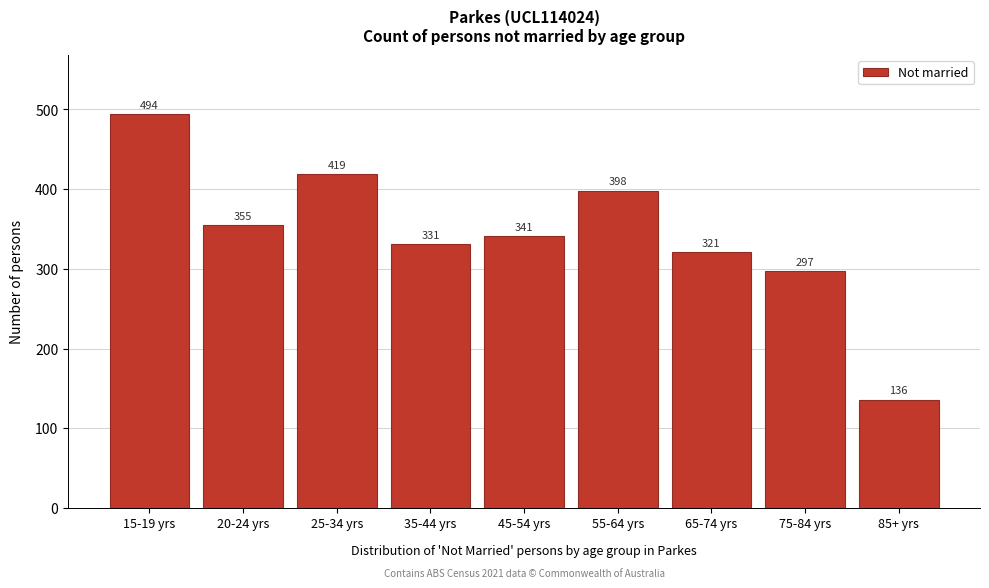

Reading right to left, what are all the values shown in this chart?

85+ yrs=136	75-84 yrs=297	65-74 yrs=321	55-64 yrs=398	45-54 yrs=341	35-44 yrs=331	25-34 yrs=419	20-24 yrs=355	15-19 yrs=494